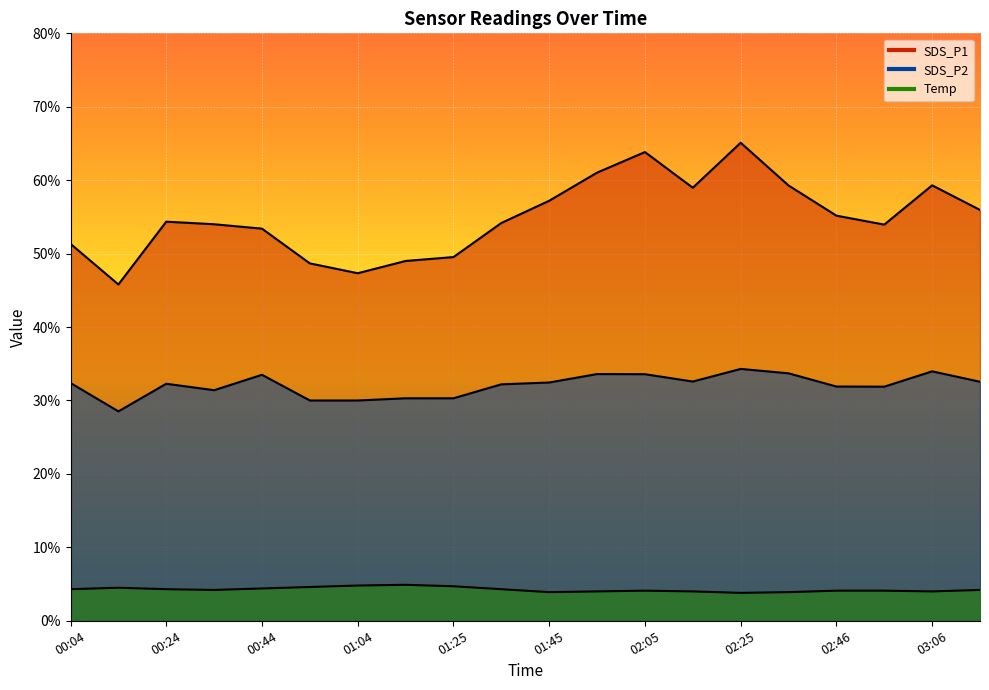

How many interior local peaks does the SDS_P1 series have?

4